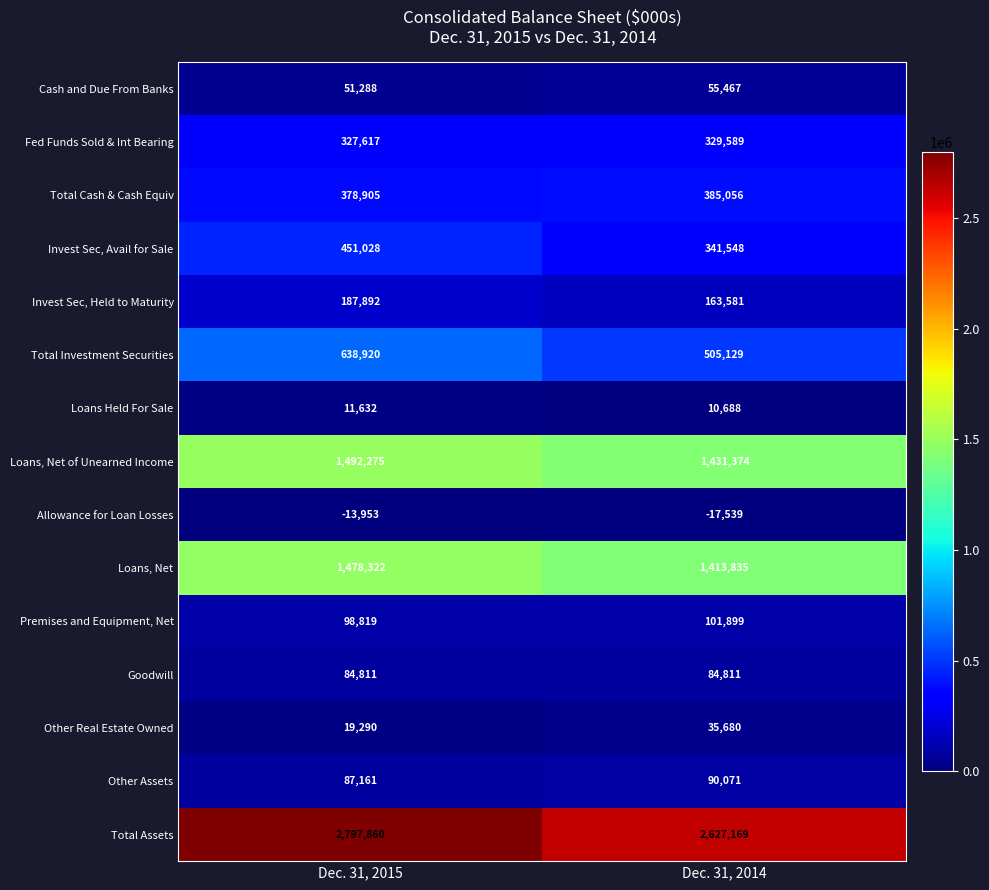

Read the Fed Funds Sold & Int Bearing value at Dec. 31, 2015, to the nearest 10.

327620